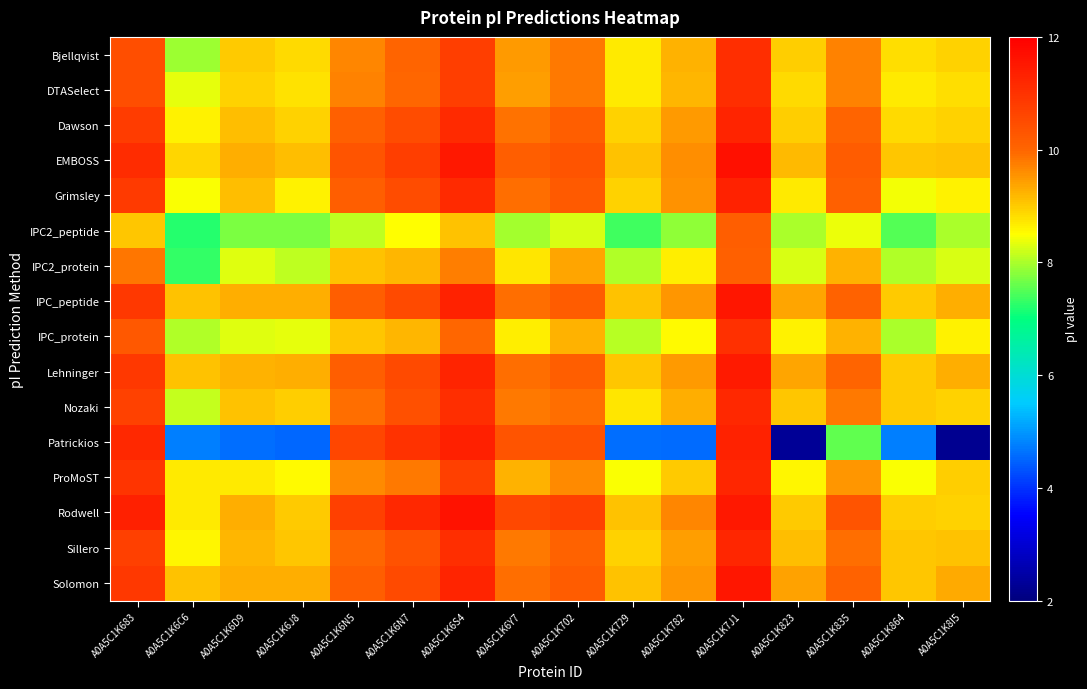

At which category does the chart reach its minimum across all series?

A0A5C1K8I5